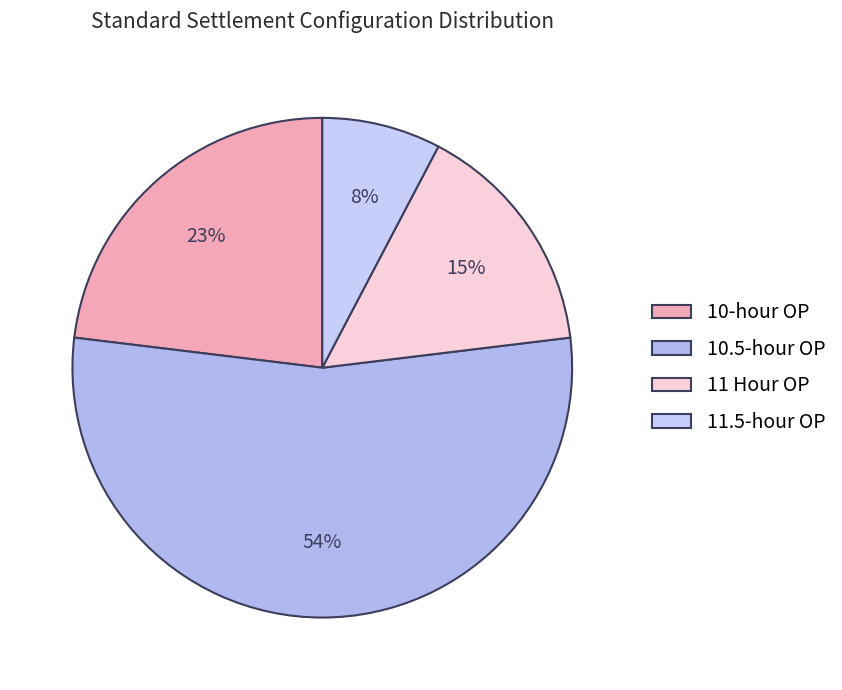

Between 10-hour OP and 11 Hour OP, which is larger?

10-hour OP